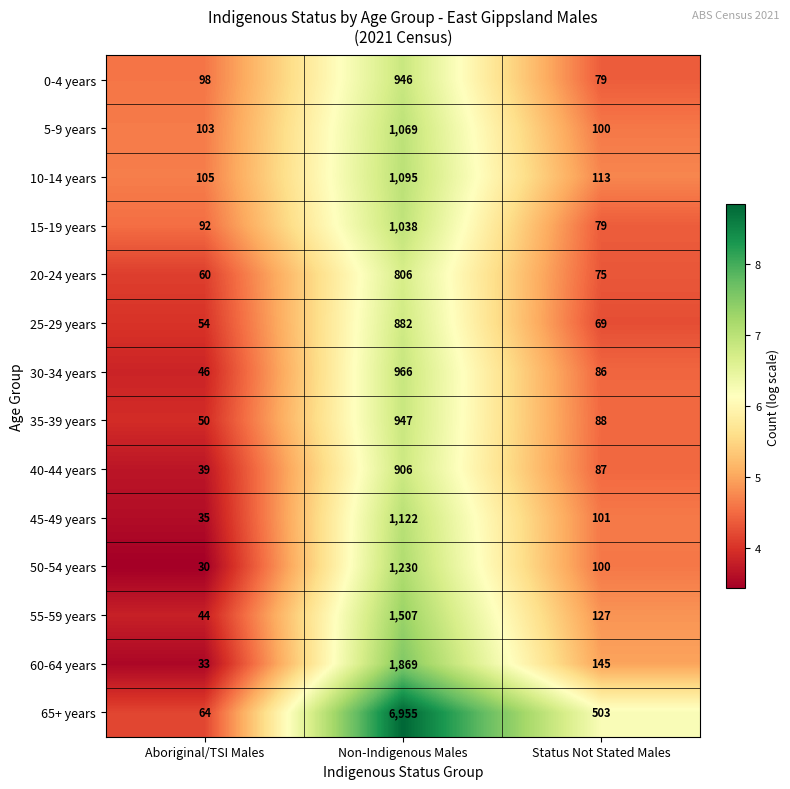

True or false: 15-19 years has a value of 20 at Status Not Stated Males.

False